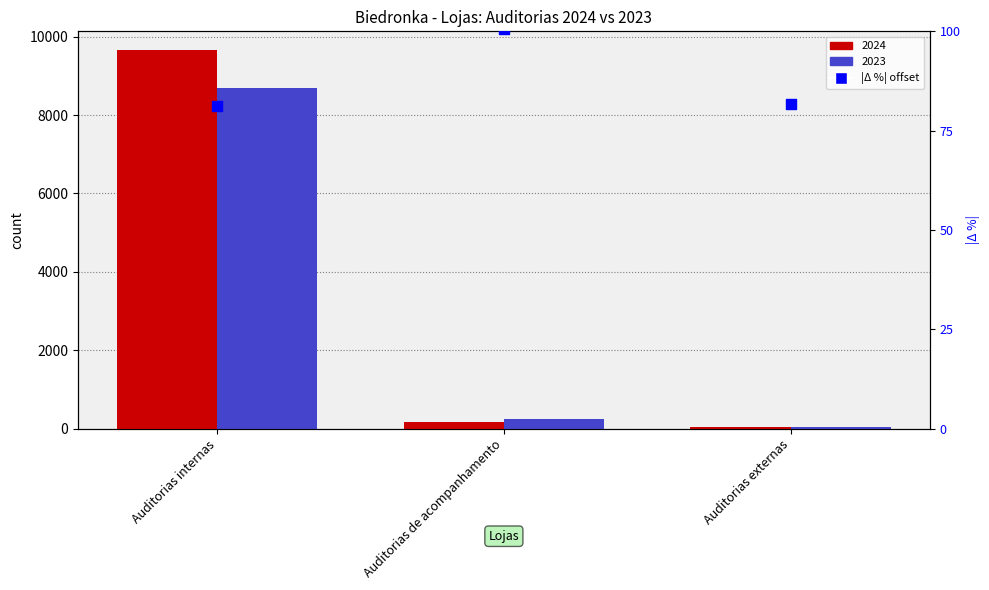

Between Auditorias internas and Auditorias externas, which is larger?

Auditorias externas